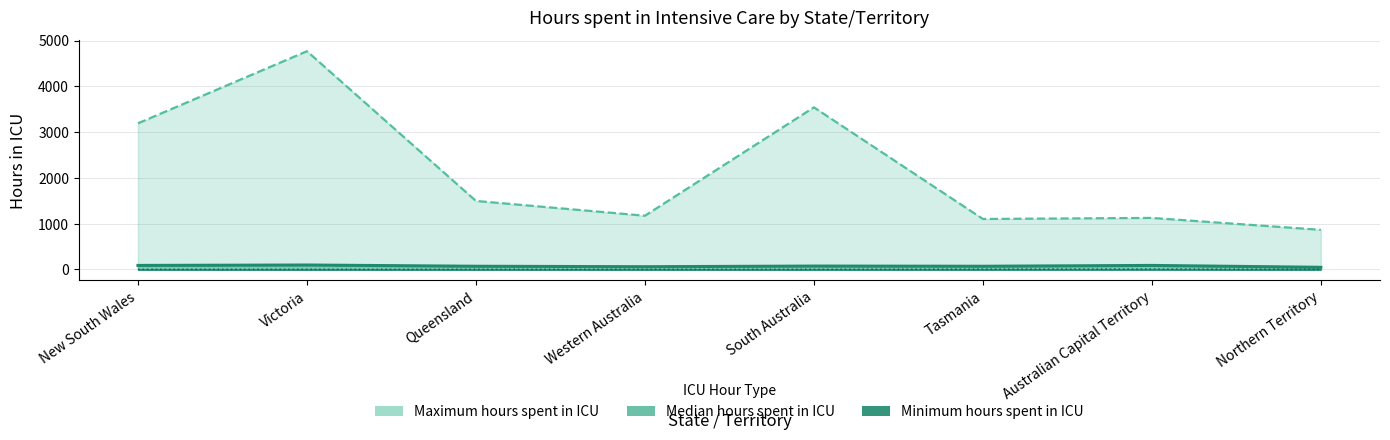

Which series changed the most between Australian Capital Territory and Northern Territory?

Maximum hours spent in ICU